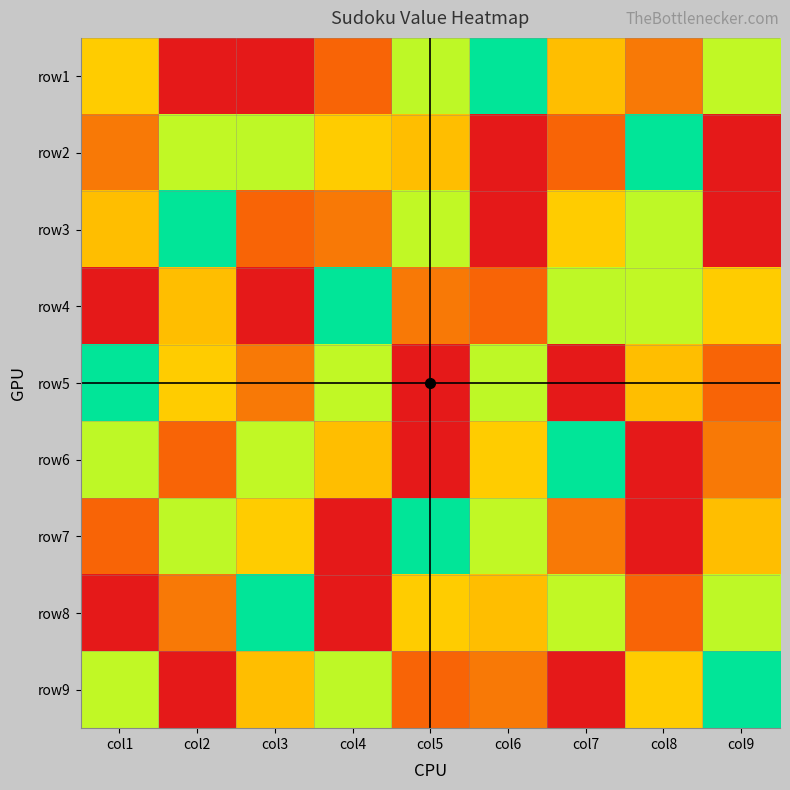

List the series in order of their peak value, highest first.

row1, row2, row3, row4, row5, row6, row7, row8, row9